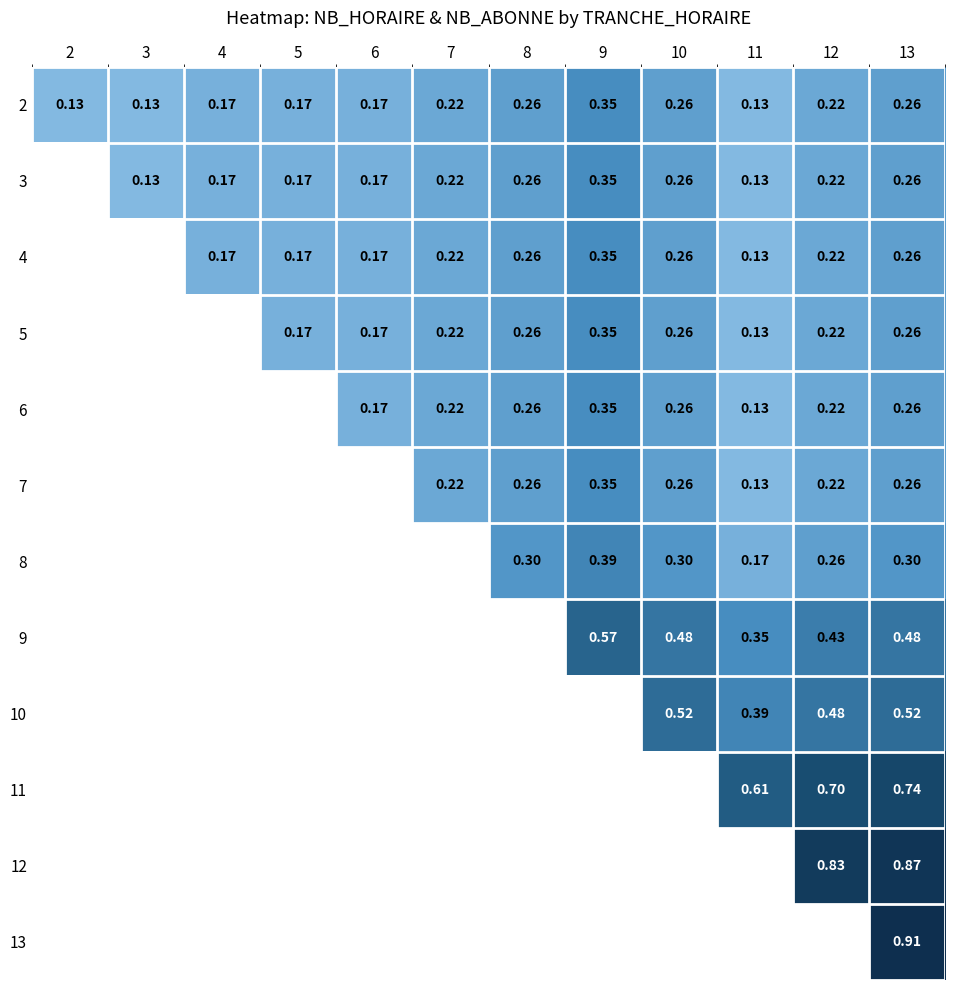

Is the value of 7 at 9 greater than the value of 12 at 12?

No